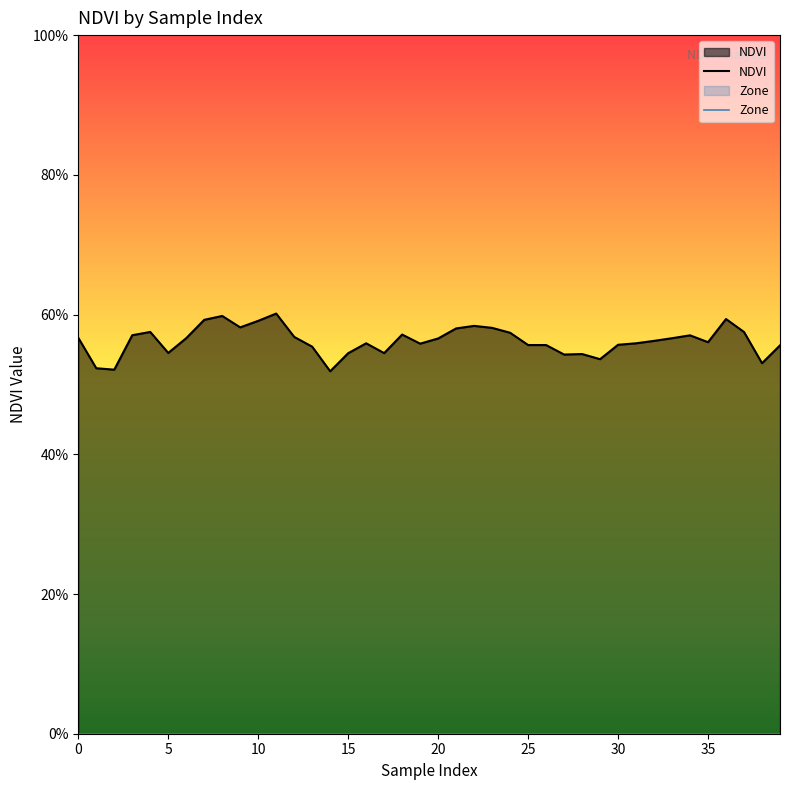

What is the total value across all series at 36?

0.6